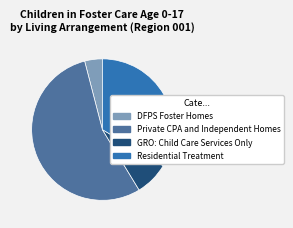

Is the sum of GRO: Child Care Services Only and DFPS Foster Homes greater than half?

No